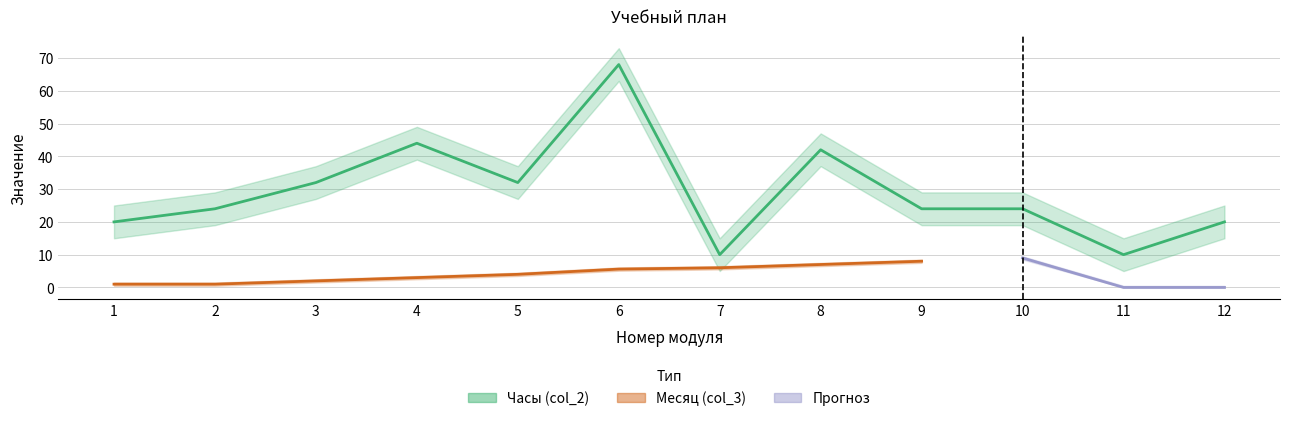

The value at 5 is 12. True or false?

False